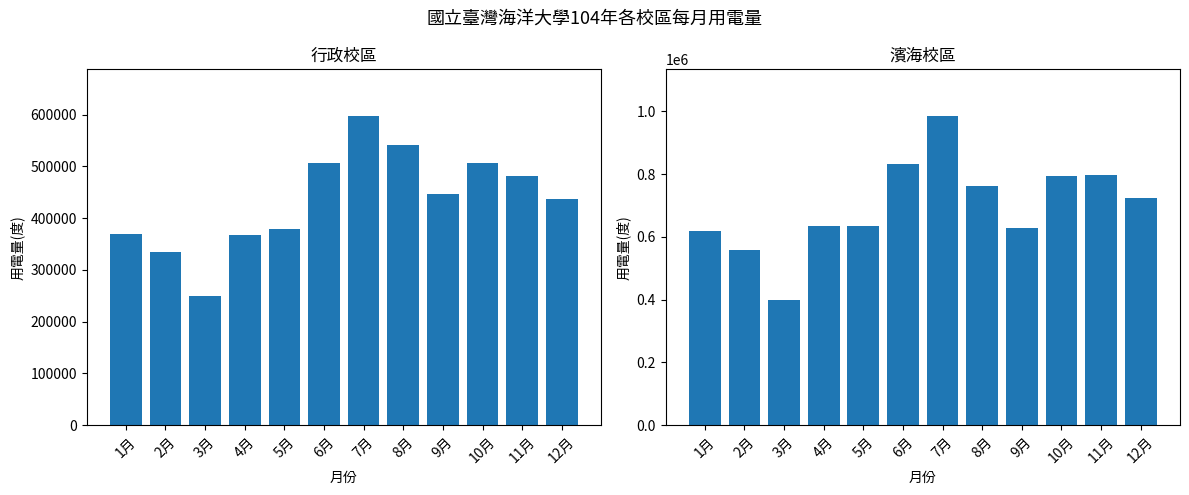

What is the sum of the 濱海校區 values at 1月 and 12月?

1342800